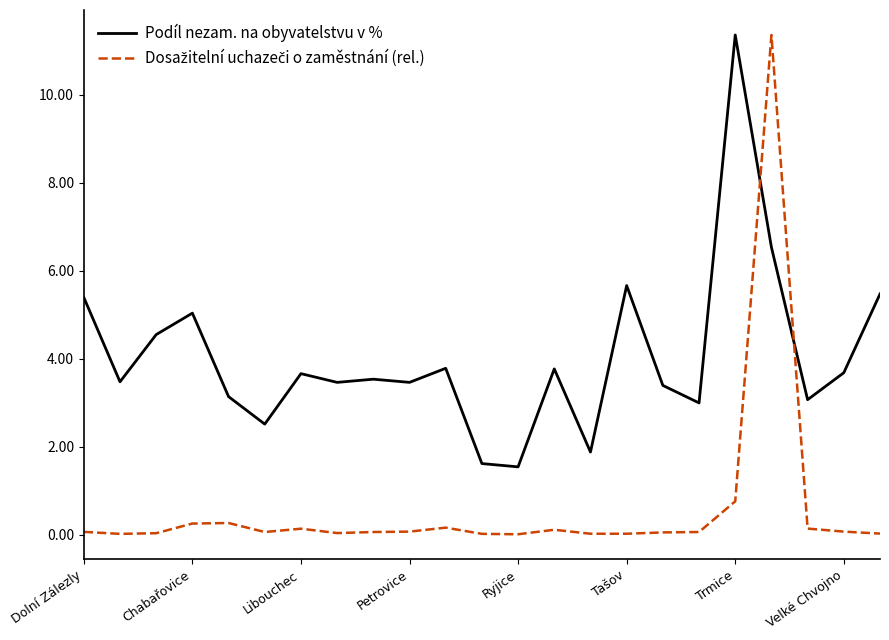

Does the chart display data point markers on the line(s)?

No